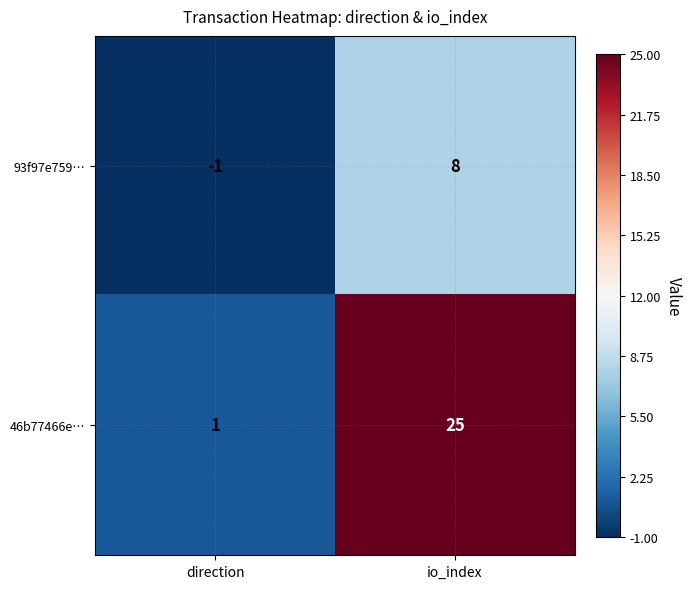

How many series are shown in this chart?

2